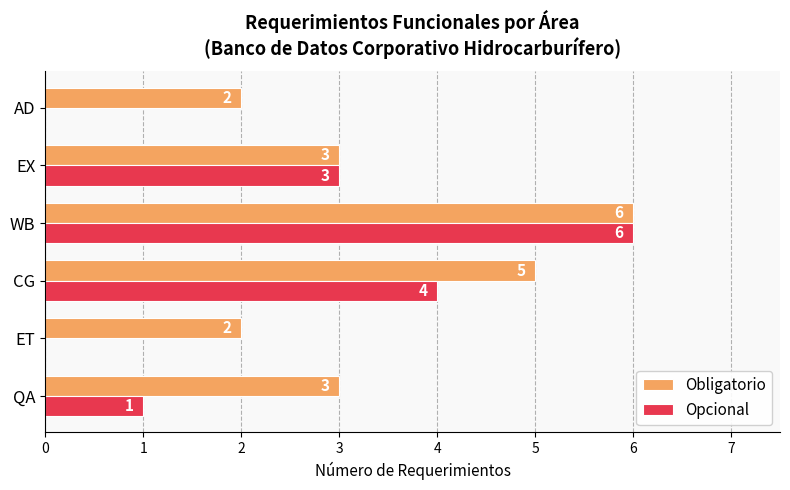

Which series has the largest range (max minus min)?

Opcional